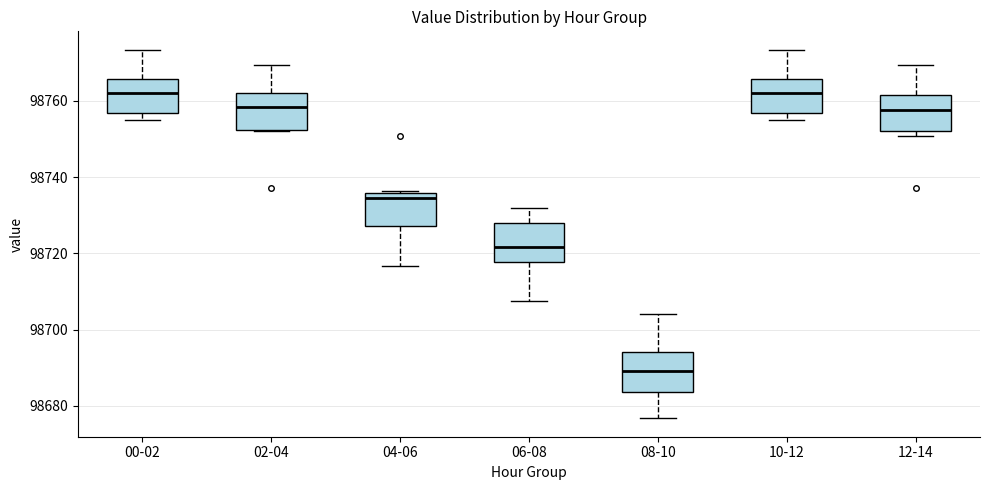

Where is the upper edge of the box for 12-14 on the y-axis? The values are not printed on the chart, so give them approximately, as read against the axis.

98762